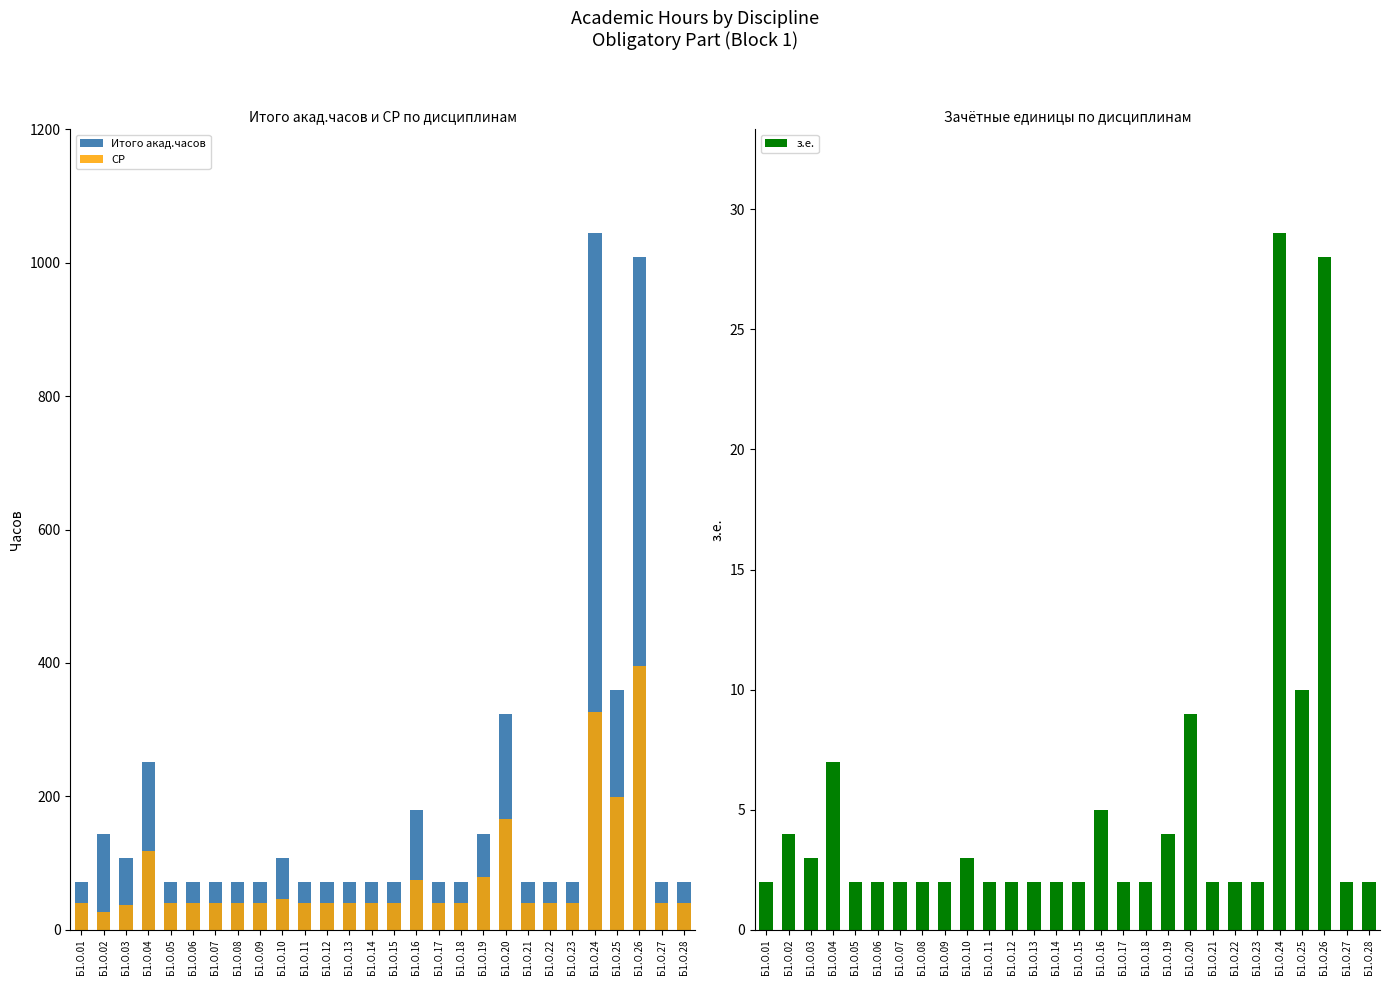

The value of СР at Б1.О.14 is 39.8. True or false?

True